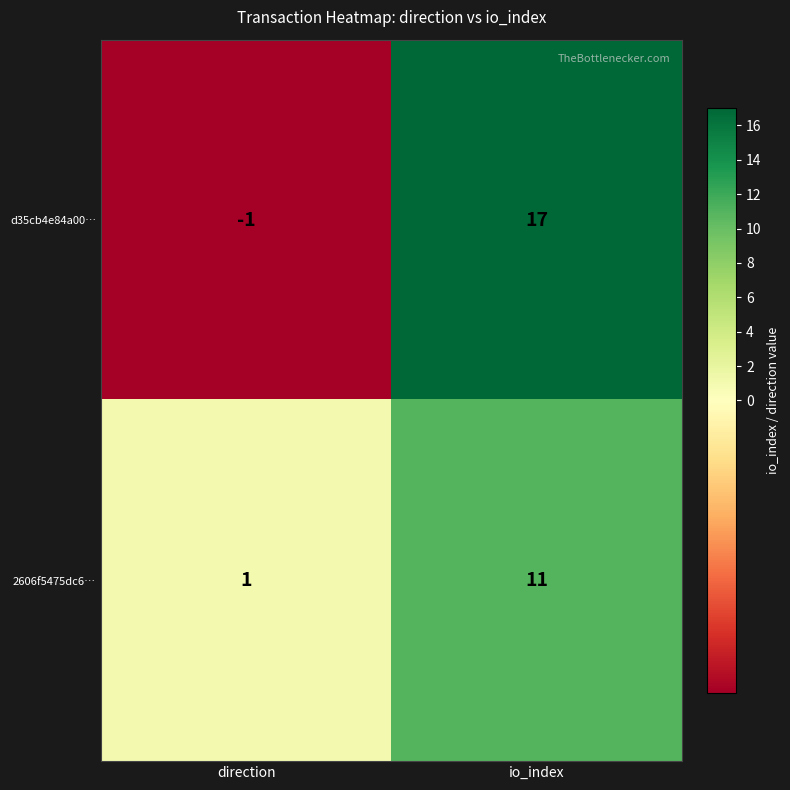

Count the number of categories in the chart.

2